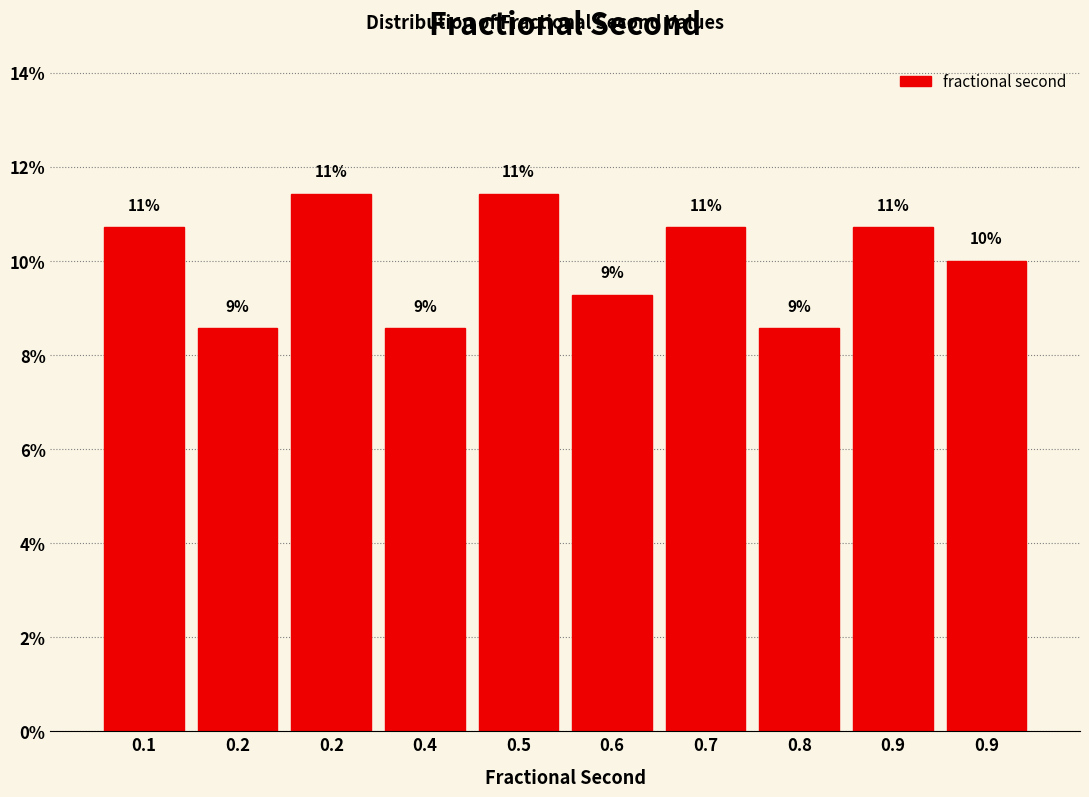

How many bars are there in total?

10